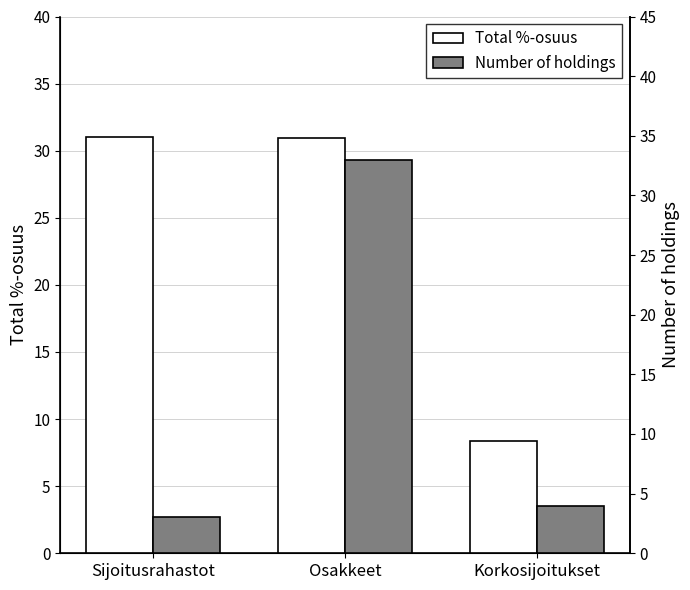

True or false: Total %-osuus has a value of 8.4 at Korkosijoitukset.

True